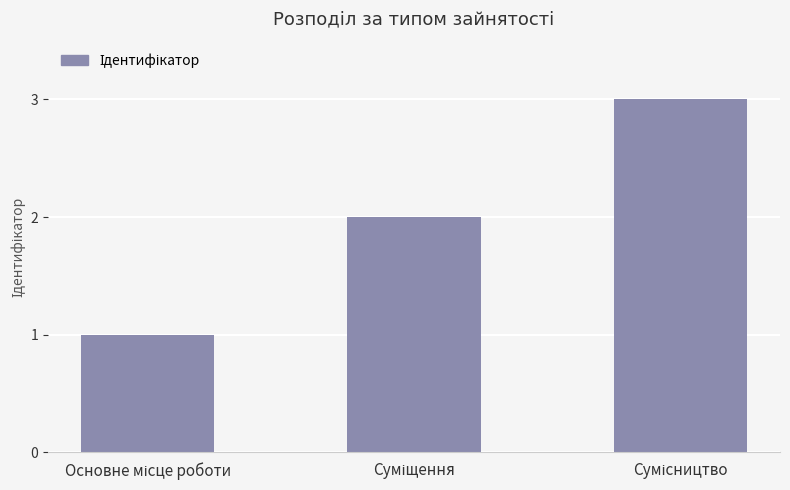

What is the maximum value shown in the chart?

3